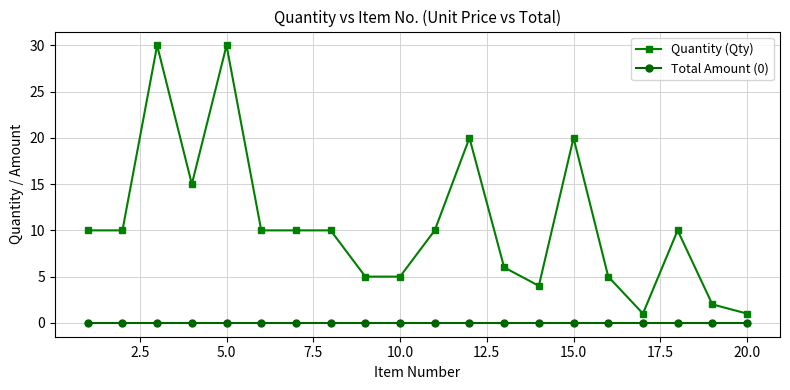

True or false: Quantity (Qty) has more than 2 points higher than both neighbors.

True